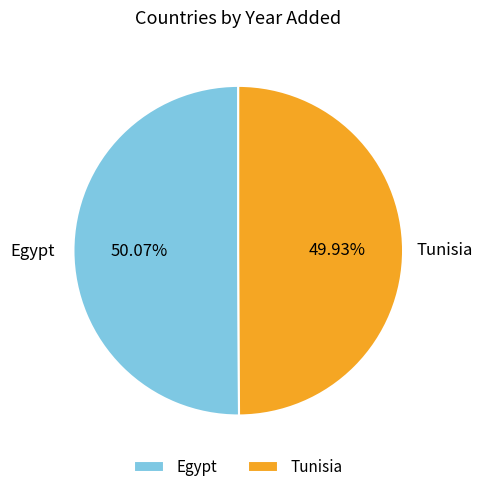

What is the ratio of the value at Egypt to the value at Tunisia?

1.0